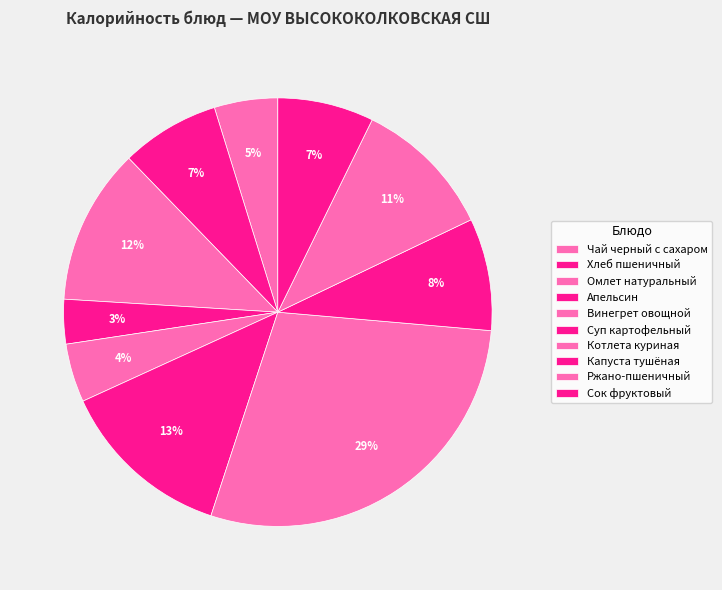

Count the number of slices in the pie.

10